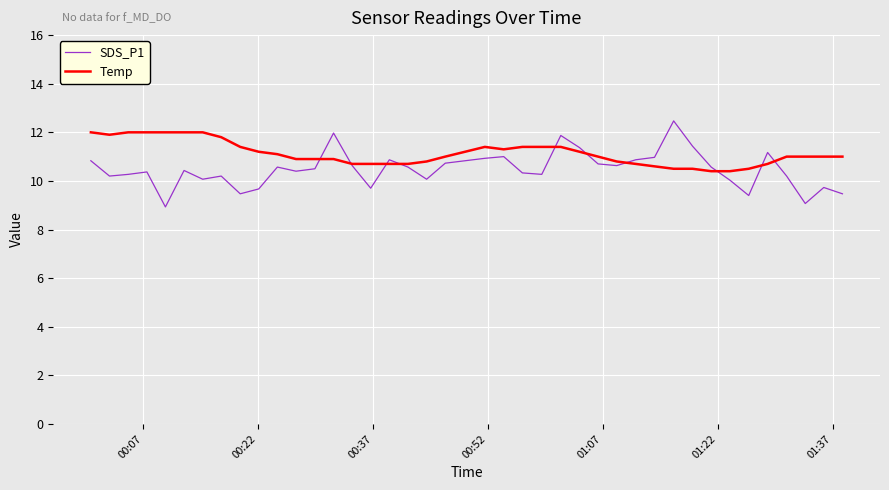

In SDS_P1, how many points are lower than both neighbors (excluding endpoints)?

11